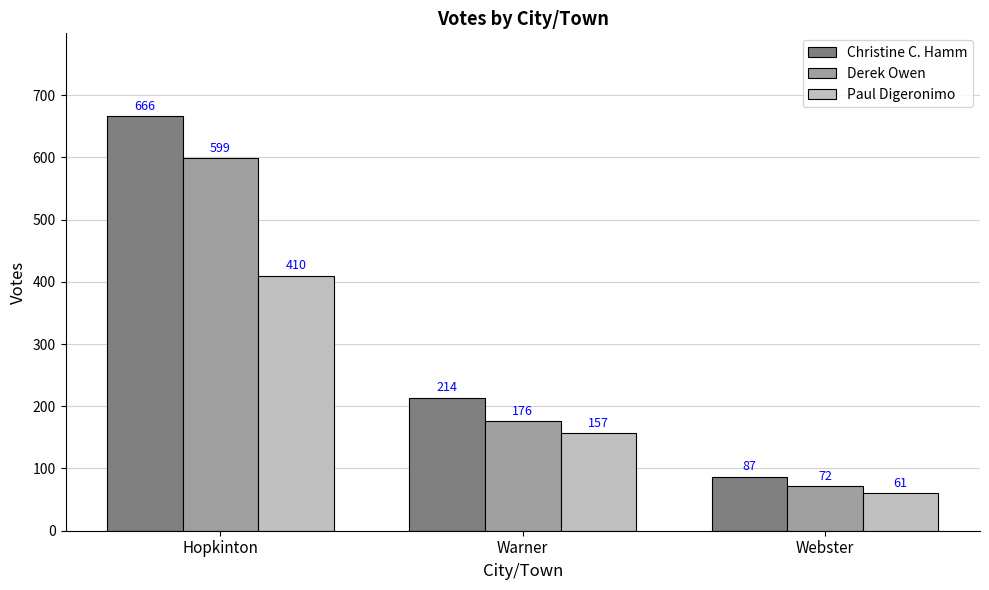

How many data points in Derek Owen are less than 176?

1